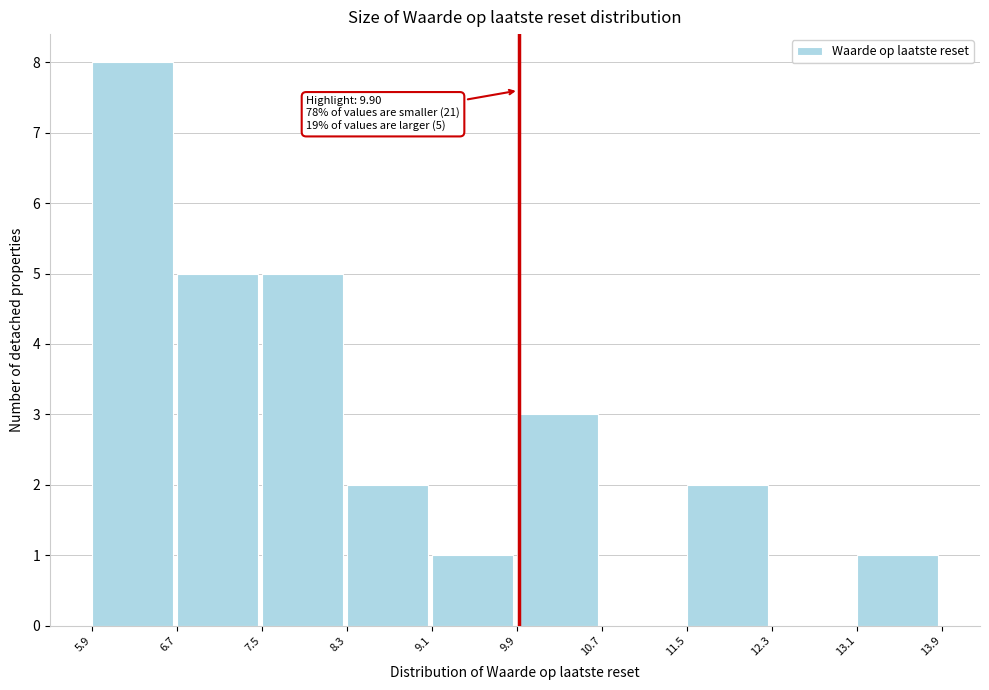

Which range on the x-axis has the tallest bar?

5.9 to 6.7